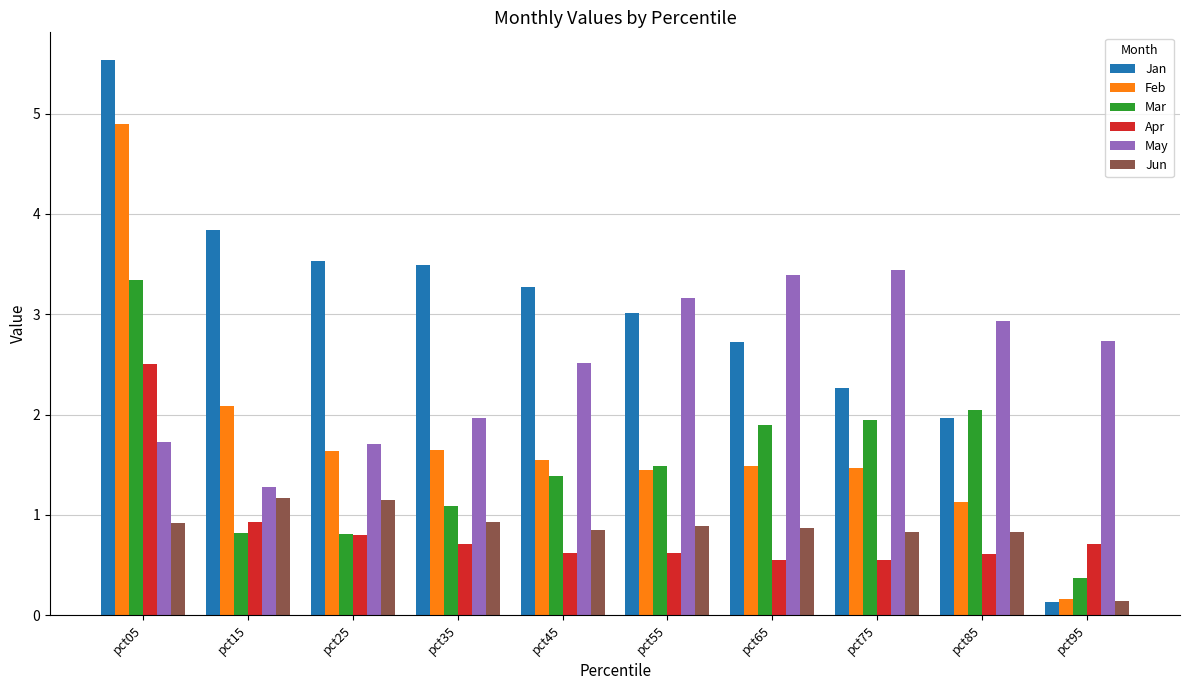

How many values in the May series exceed 2?

6